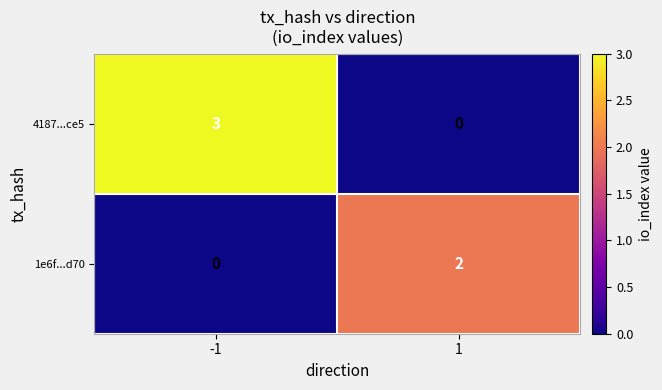

Is the value of 1e6f...d70 at 1 greater than the value of 4187...ce5 at 1?

Yes